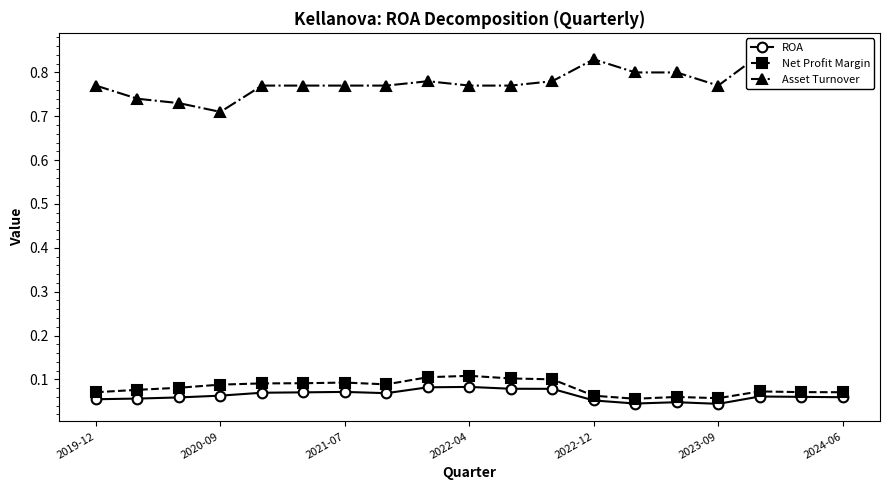

What is the average value of the ROA series?

0.1